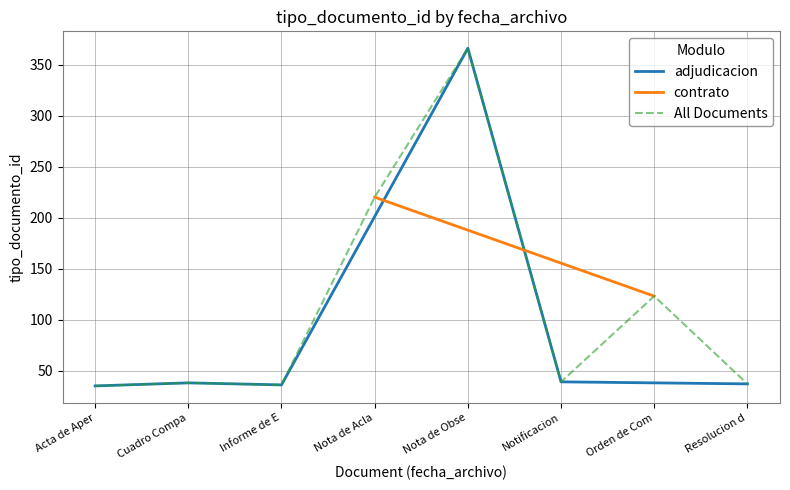

What is the value of the 8th point from the left?

35